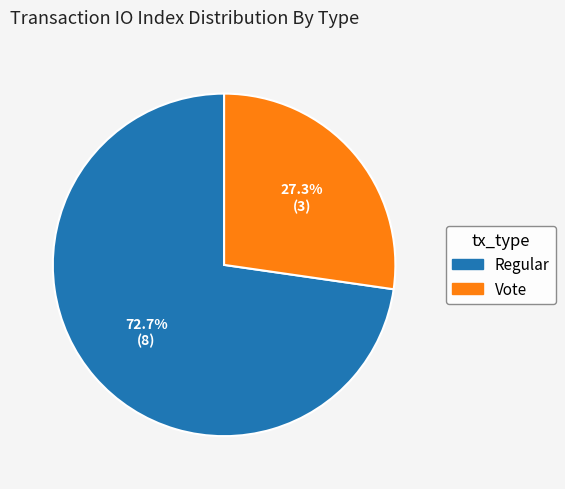

Is there any slice that represents more than half of the pie?

Yes